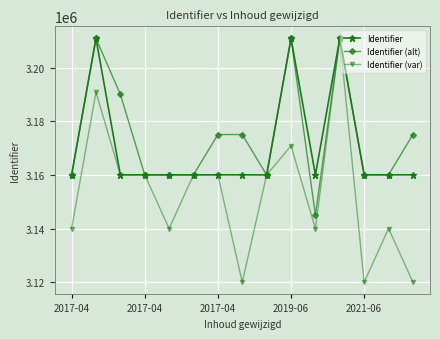

What is the maximum value for Identifier?

3210850